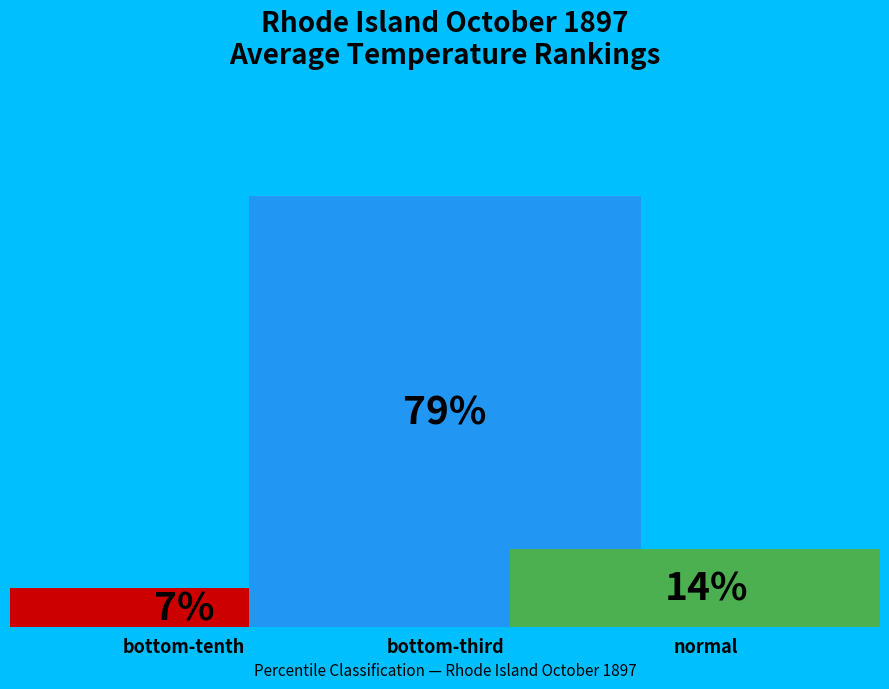

Does the chart contain stacked bars?

No